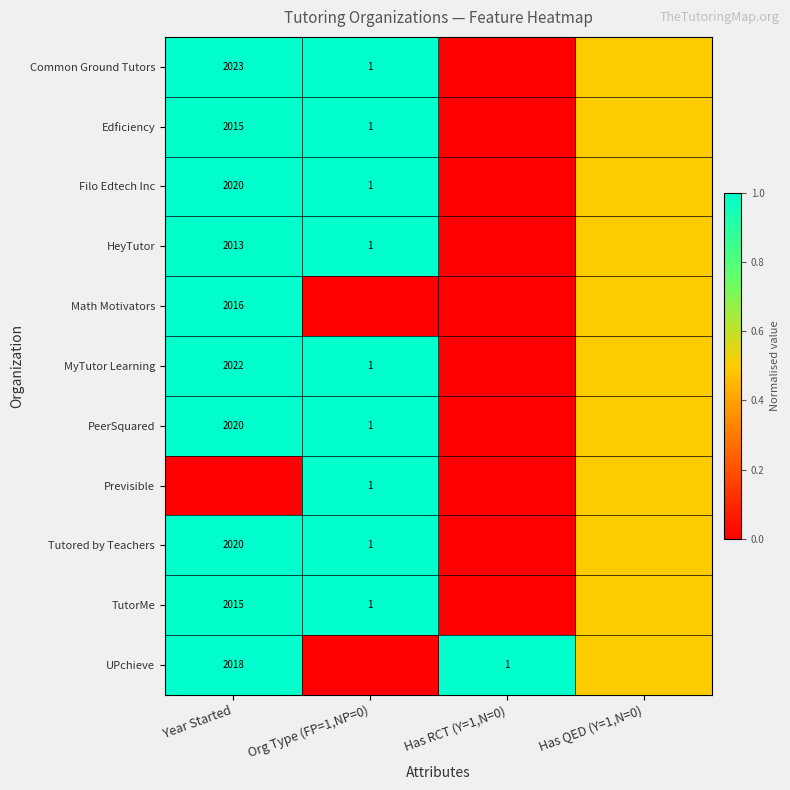

True or false: HeyTutor has a value of 1.0 at Org Type (FP=1,NP=0).

True